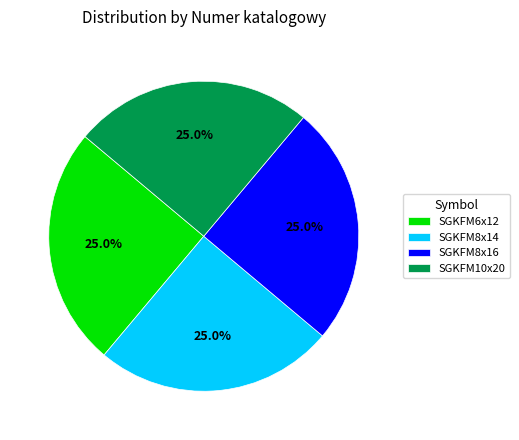

True or false: SGKFM8x16 accounts for 25% of the total.

True